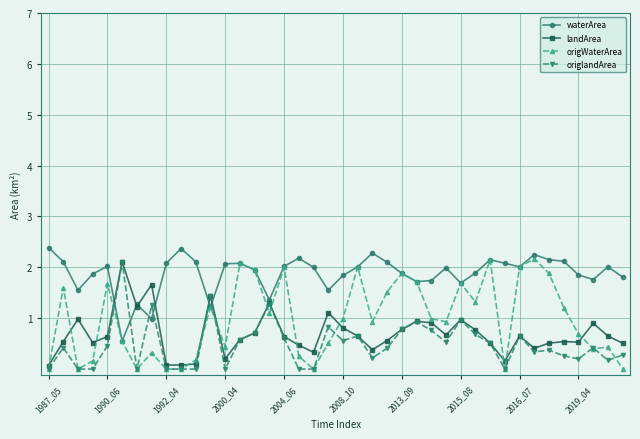

Which series has the largest total across all categories?

waterArea